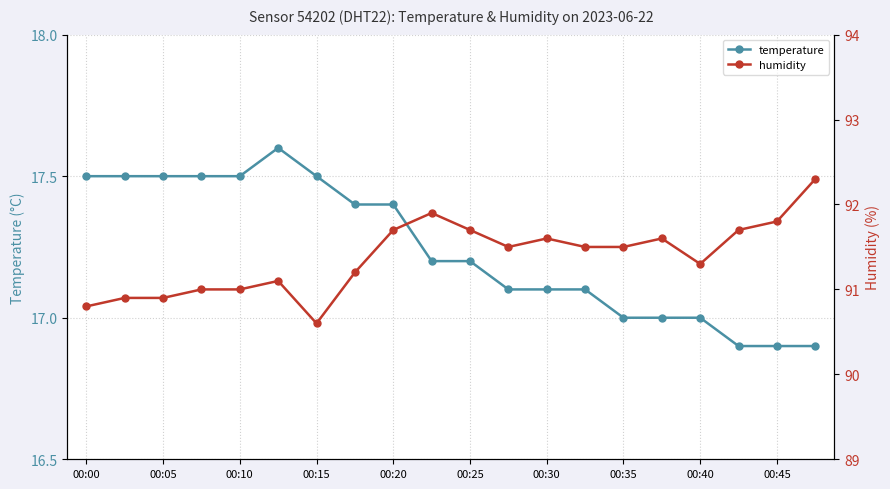

The temperature series shows 29.0 at 00:35. True or false?

False